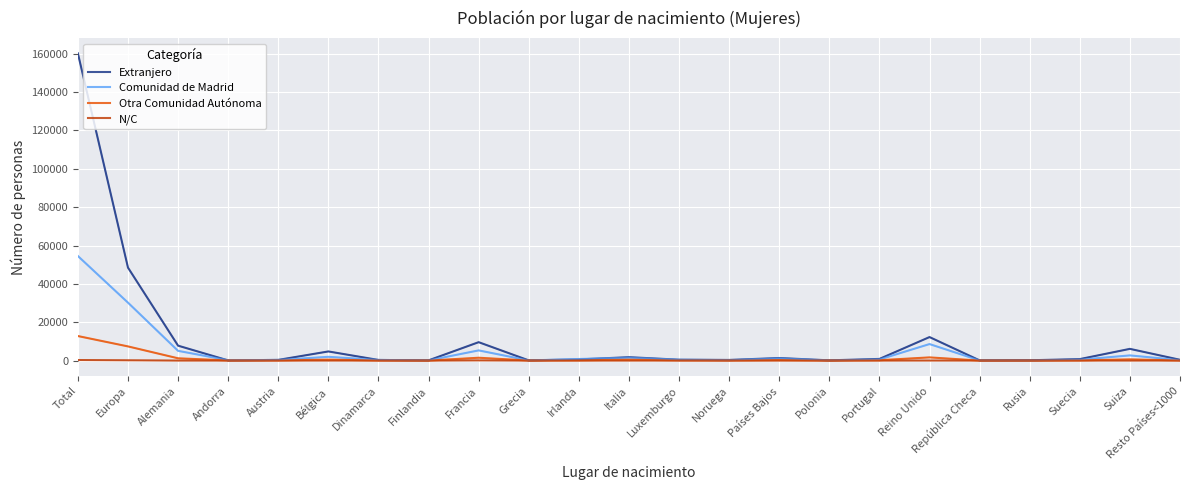

What is the total value across all series at Noruega?

622